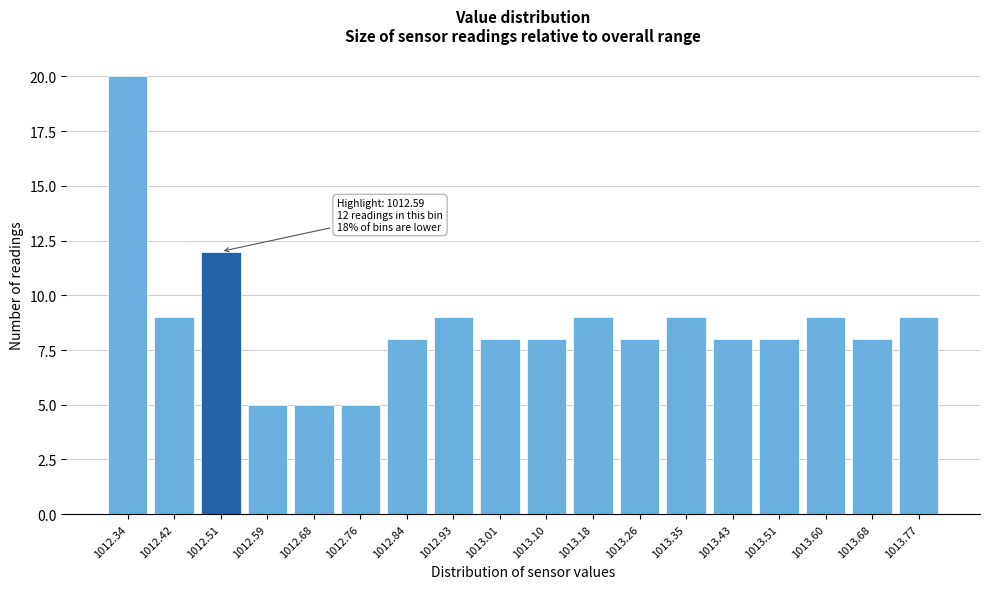

Reading right to left, transcribe all the data shown in this chart.

9	8	9	8	8	9	8	9	8	8	9	8	5	5	5	12	9	20